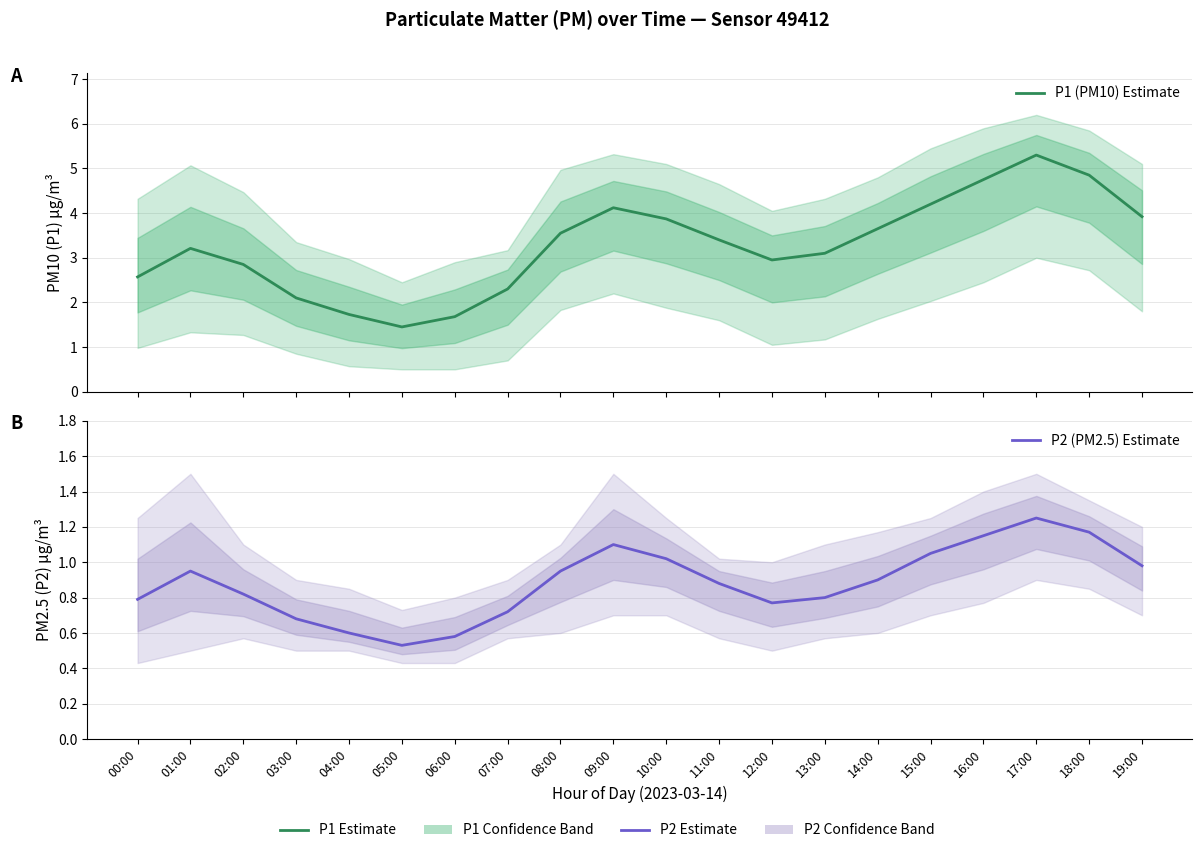

What is the difference between the highest and lowest values at 09:00?

3.0